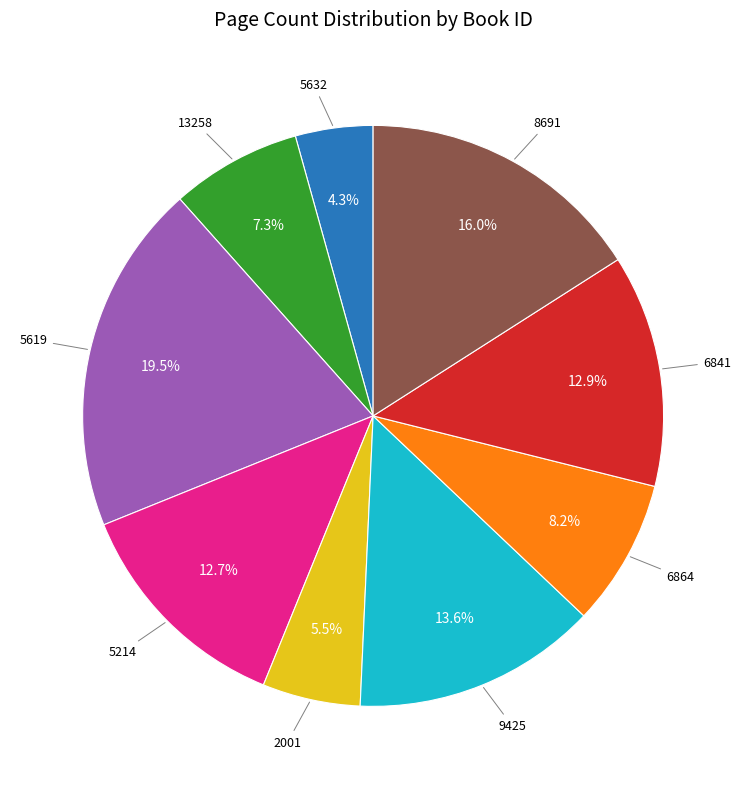

Count the number of slices in the pie.

9